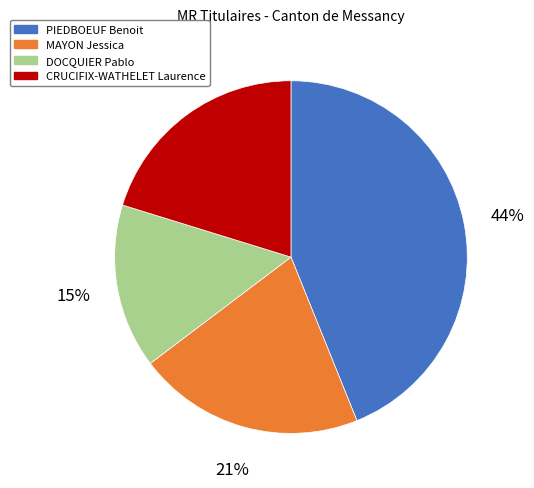

The CRUCIFIX-WATHELET Laurence slice represents 13% of the pie. True or false?

False